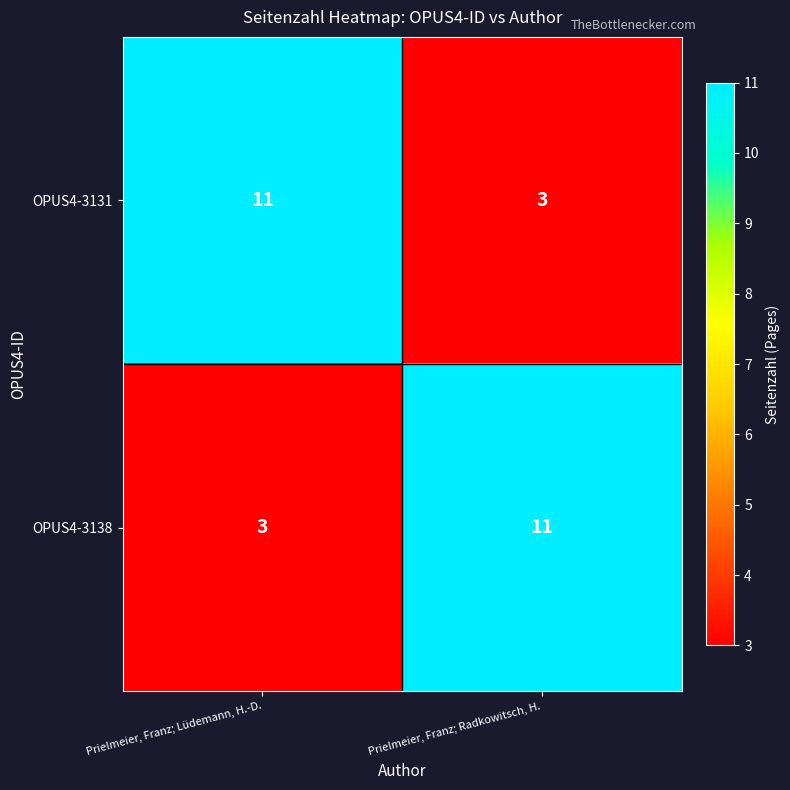

What is the spread (max minus min) of values at Prielmeier, Franz; Lüdemann, H.-D.?

8